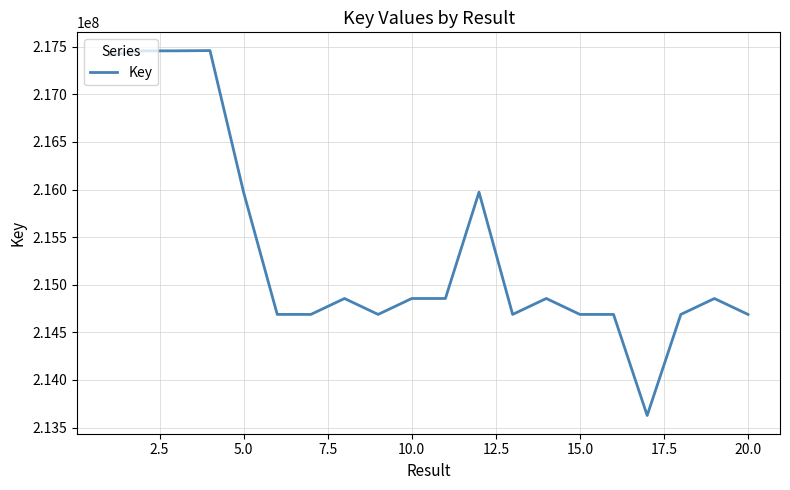

What is the minimum value shown in the chart?

213627046